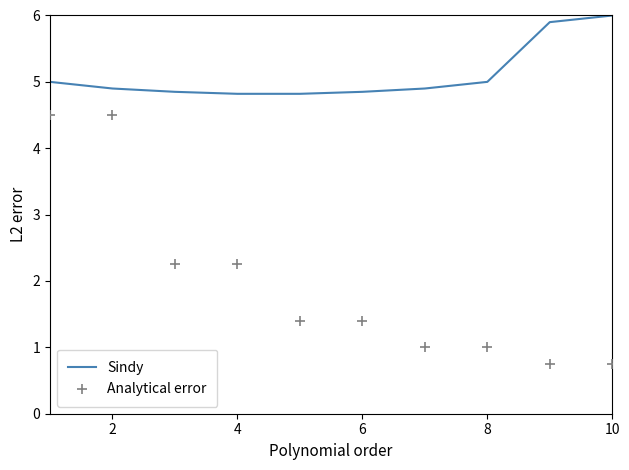

Which series reaches the minimum Y coordinate?

Analytical error